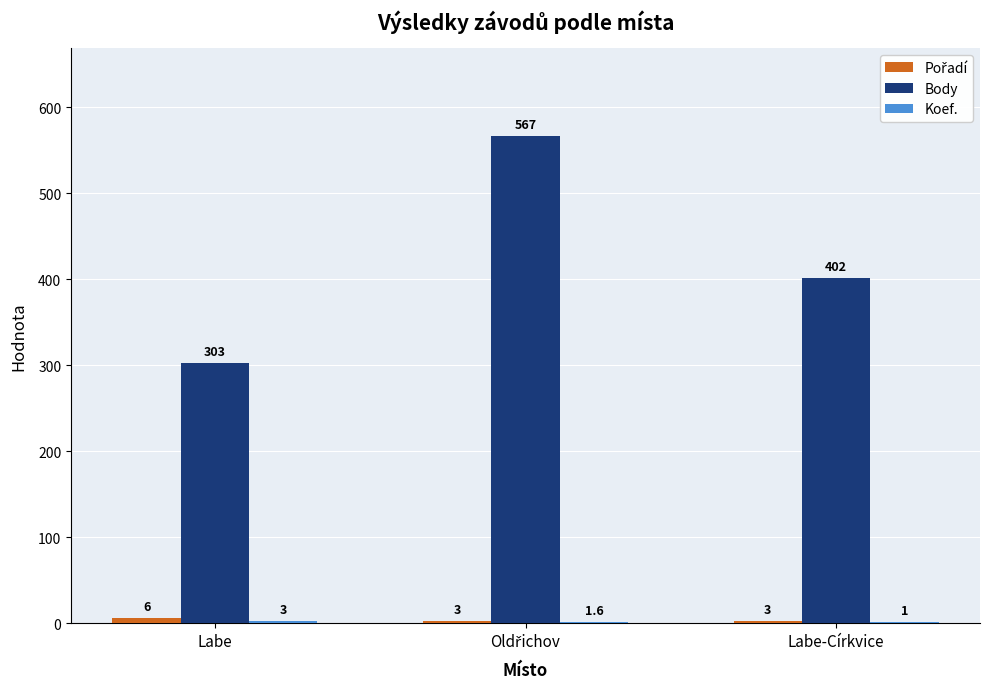

What value does the Body series have at Labe?

303.0